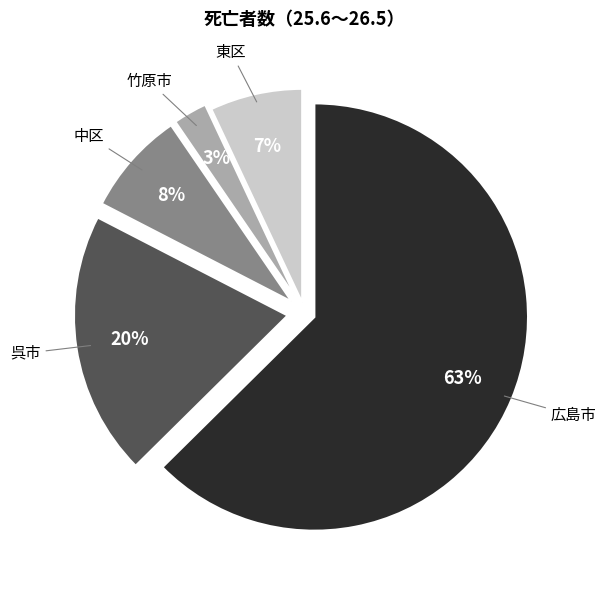

To the nearest percent, what is the average slice percentage?

20%